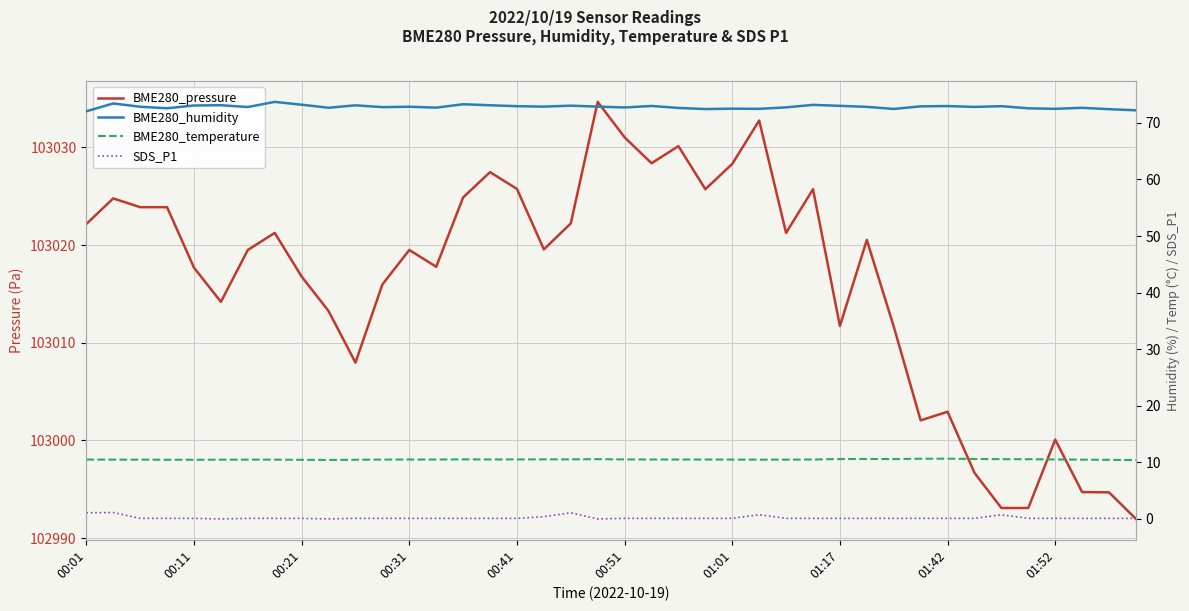

What are all the series names shown in the legend?

BME280_pressure, BME280_humidity, BME280_temperature, SDS_P1